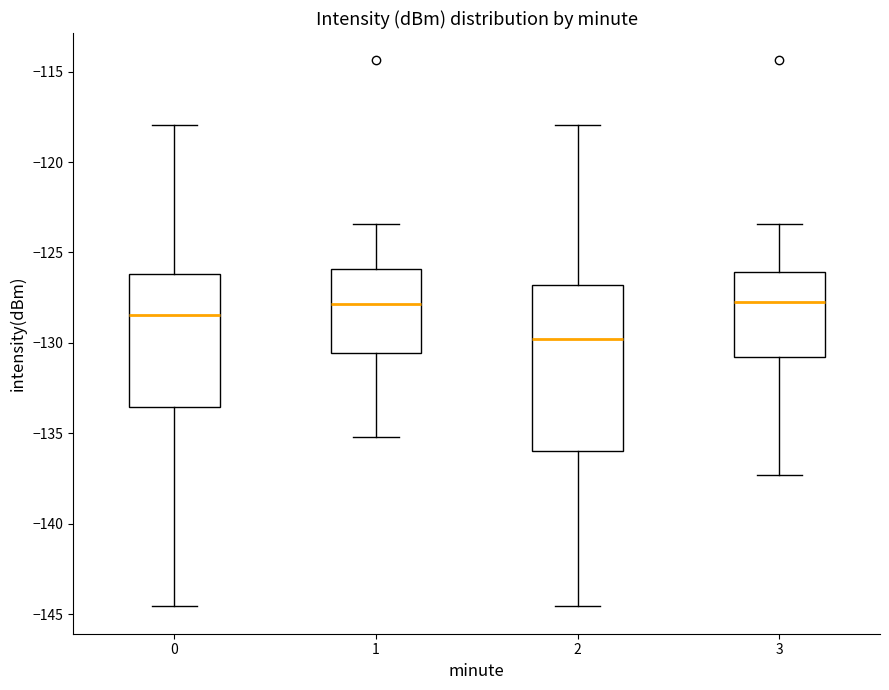

Where is the upper edge of the box at x = 3 on the y-axis? The values are not printed on the chart, so give them approximately, as read against the axis.

-126.0